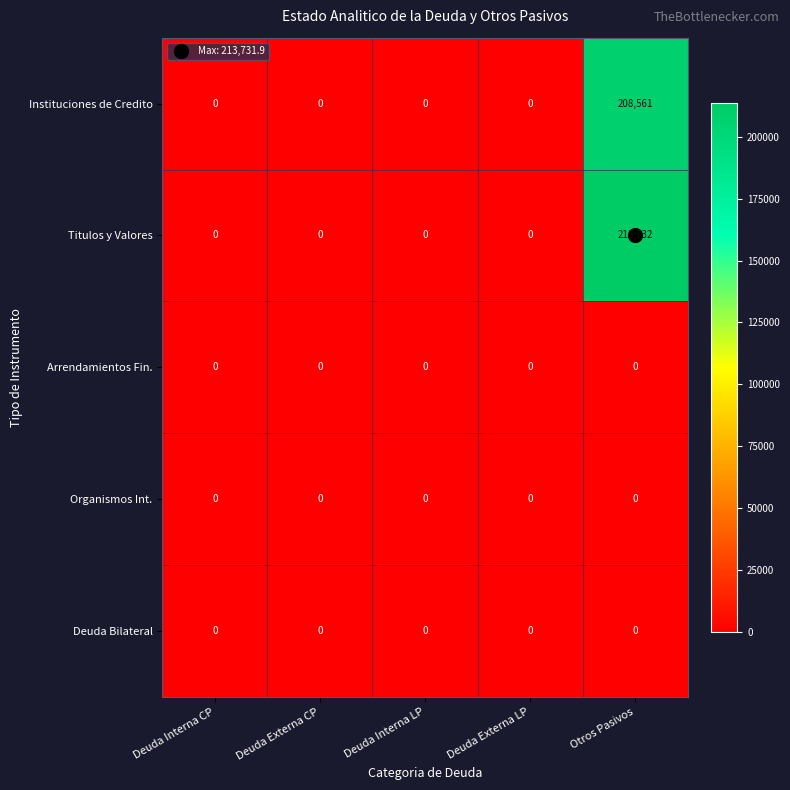

How many distinct data groups are displayed?

5